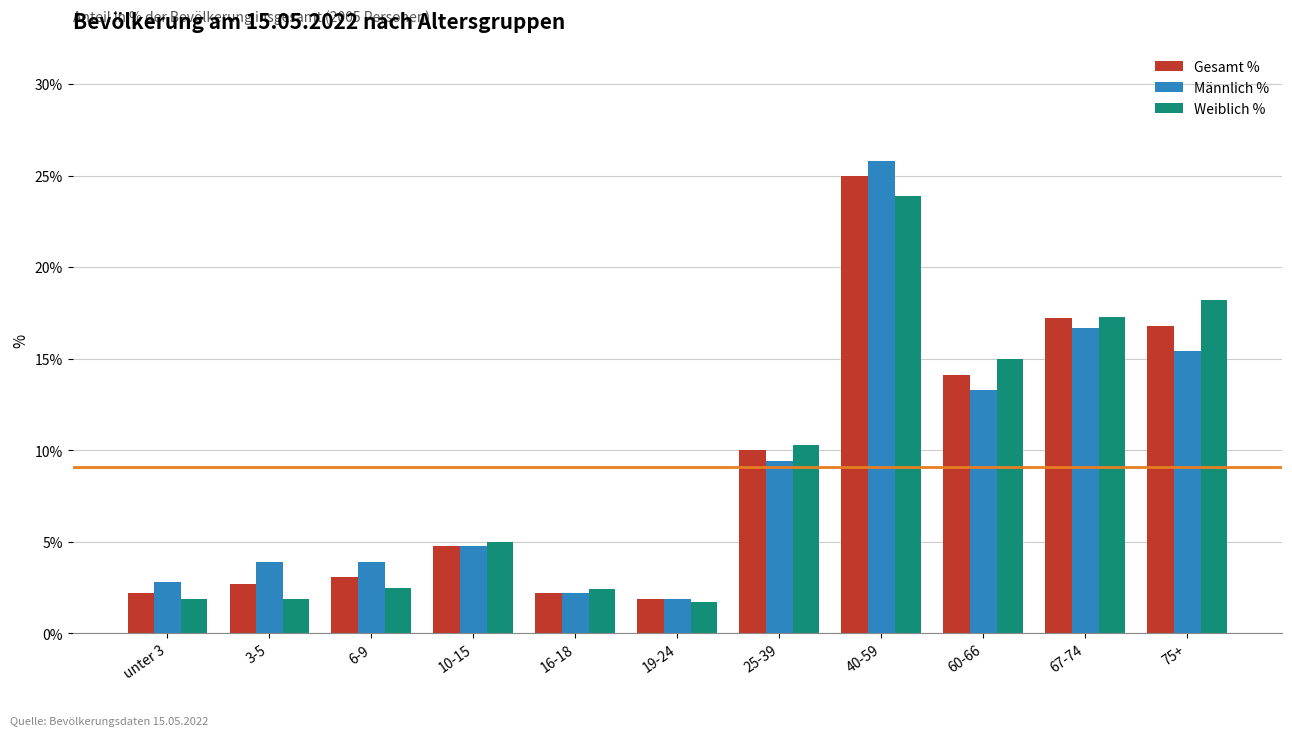

At how many categories does at least one series exceed 17?

3